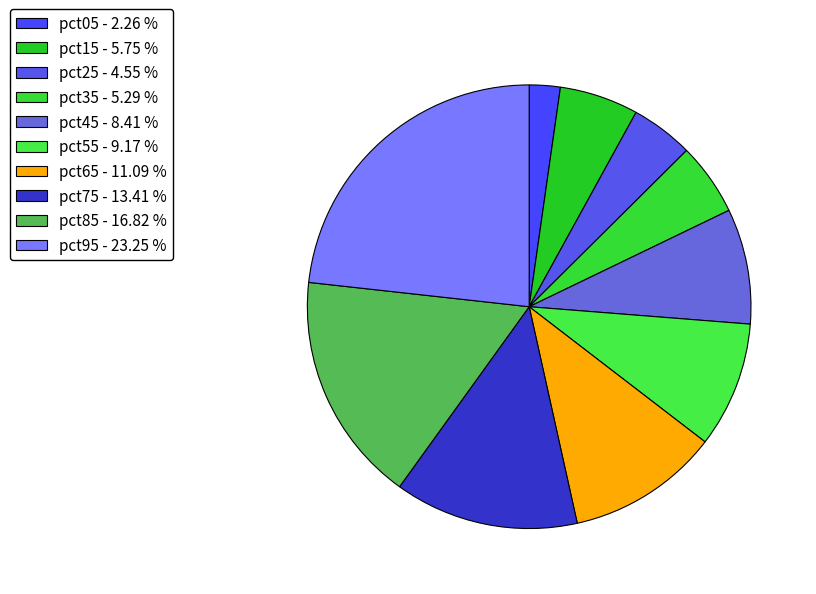

How many slices are in this pie chart?

10